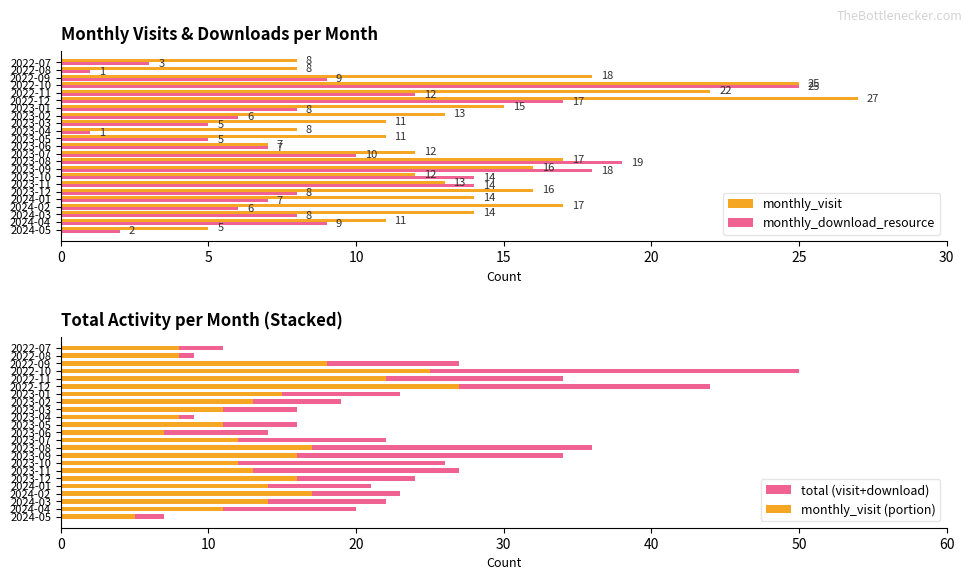

Where is monthly_download_resource nearest to the value 13?

2022-11